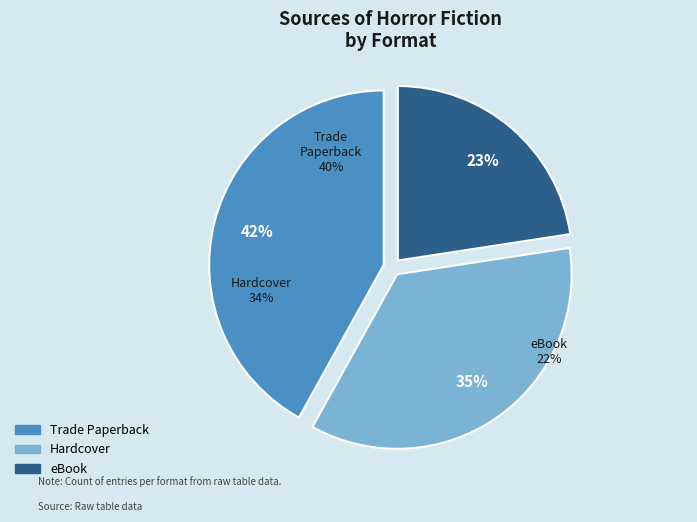

To the nearest percent, what is the difference between the largest and smallest slice percentages?

19%